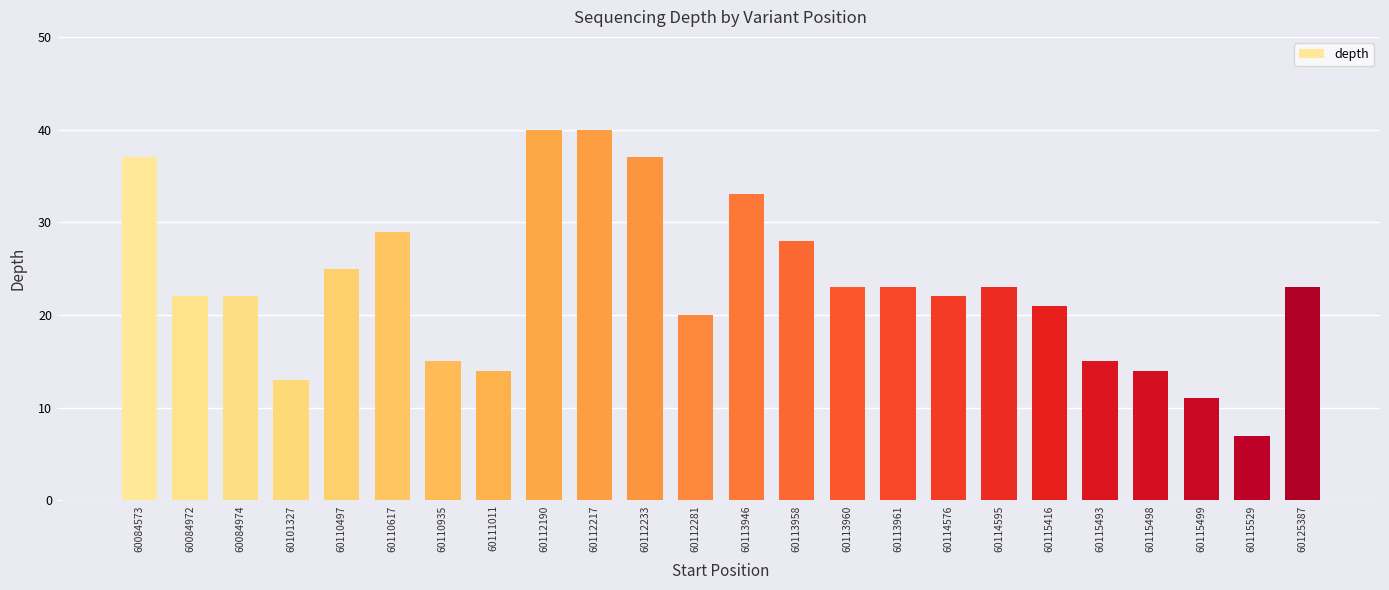

Is it true that the value at 60084972 is 10?

False